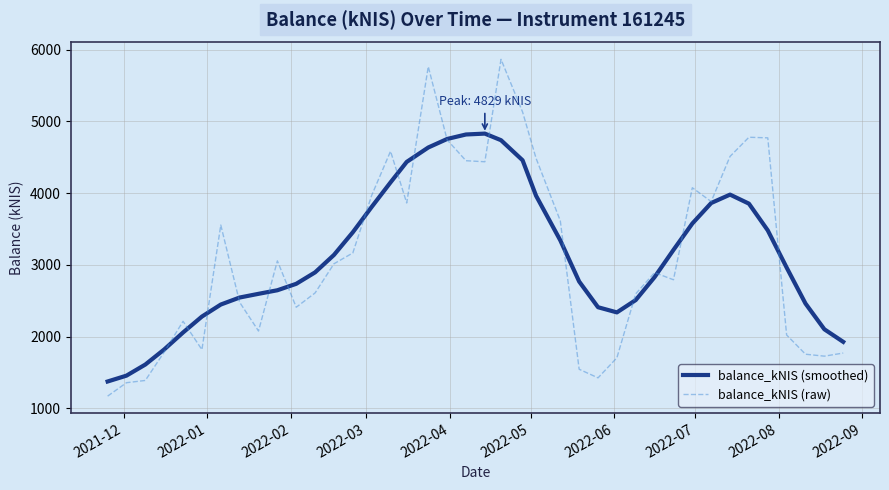

Which series has the largest range (max minus min)?

balance_kNIS (raw)